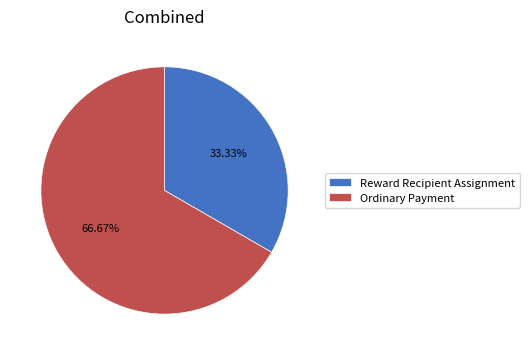

What is the total percentage of Reward Recipient Assignment and Ordinary Payment?

100.0%